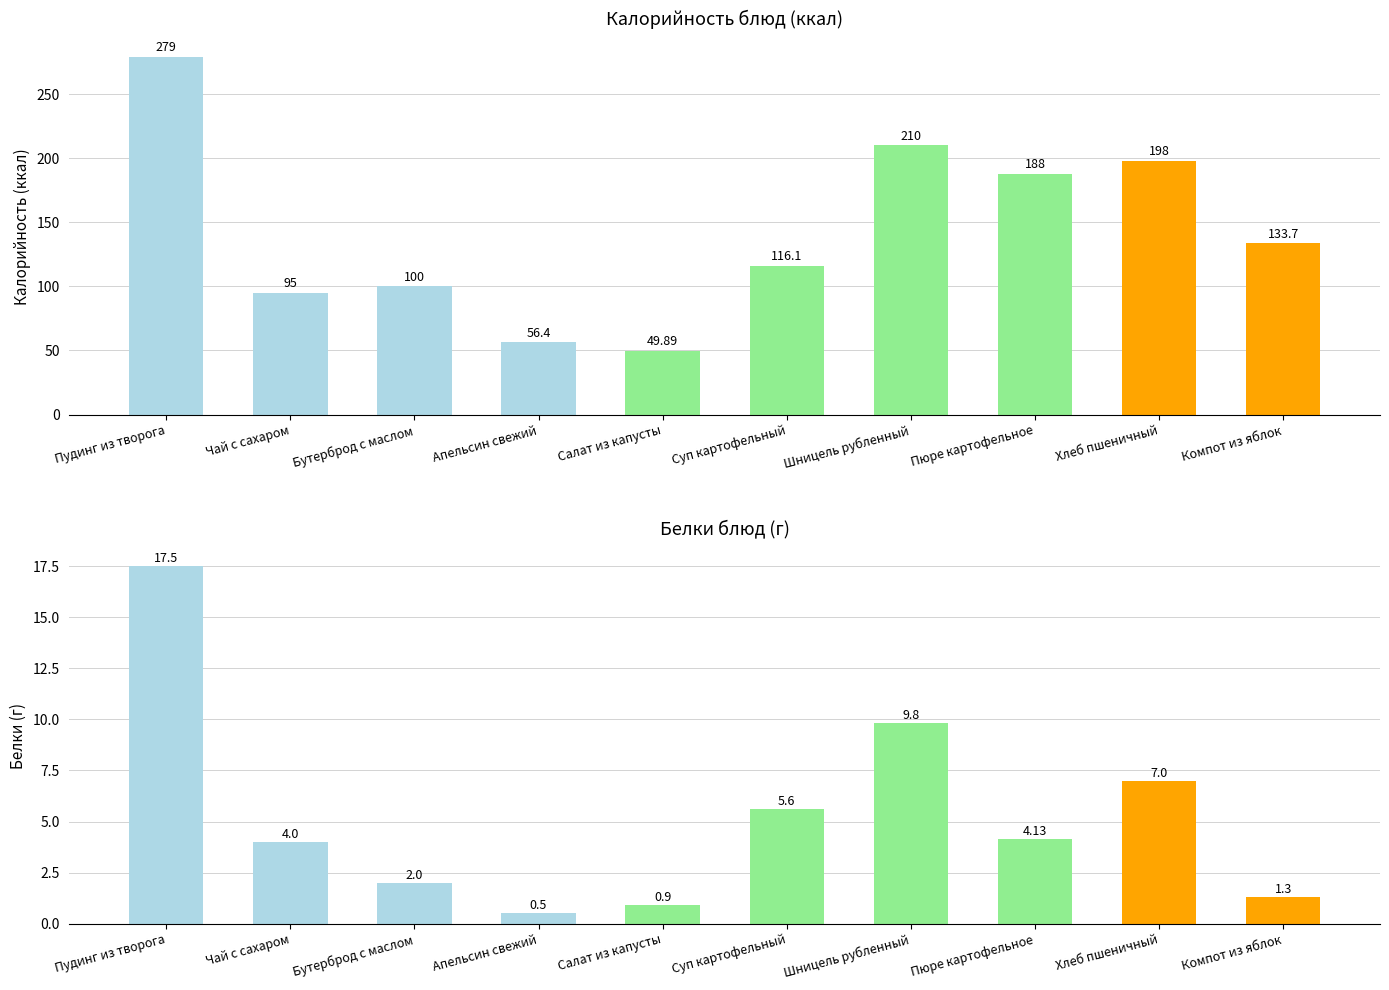

Where is Белки nearest to the value 9?

Шницель рубленный